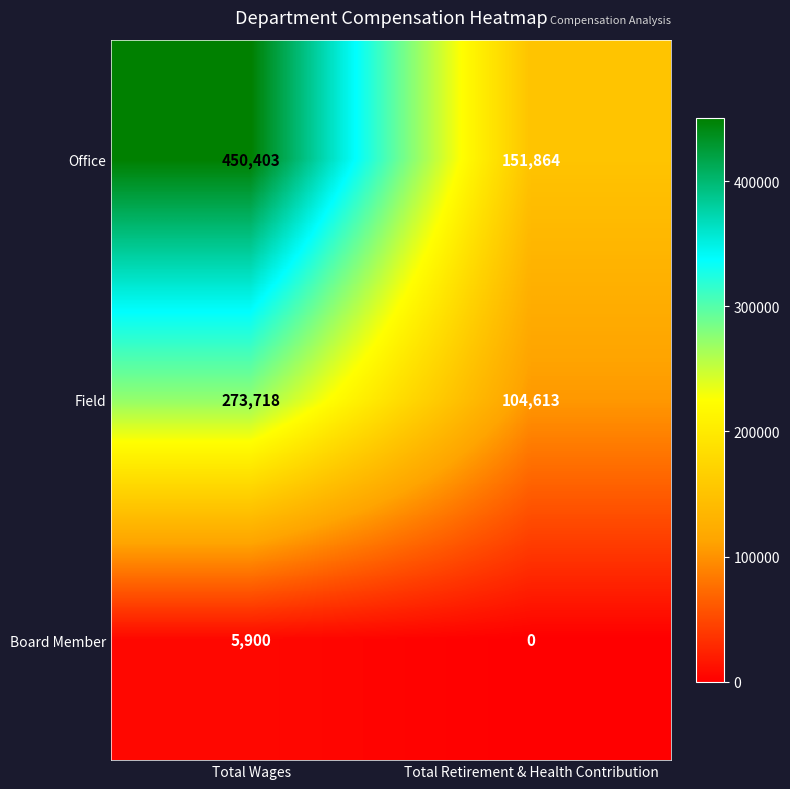

What is the spread (max minus min) of values at Total Retirement & Health Contribution?

151864